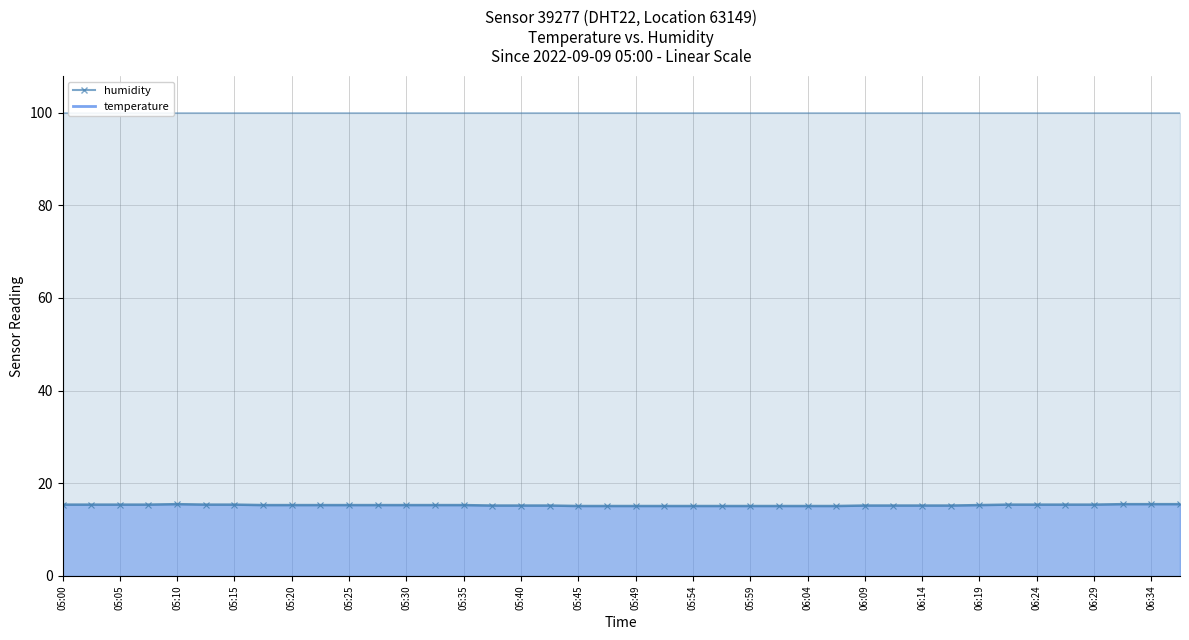

List the labels in order of value, largest first.

05:10, 06:31, 06:34, 06:36, 05:00, 05:03, 05:05, 05:08, 05:12, 05:15, 06:21, 06:24, 06:26, 06:29, 05:17, 05:20, 05:22, 05:25, 05:27, 05:30, 05:32, 05:35, 06:19, 05:37, 05:40, 05:42, 06:09, 06:12, 06:14, 06:16, 05:45, 05:47, 05:49, 05:52, 05:54, 05:57, 05:59, 06:02, 06:04, 06:07